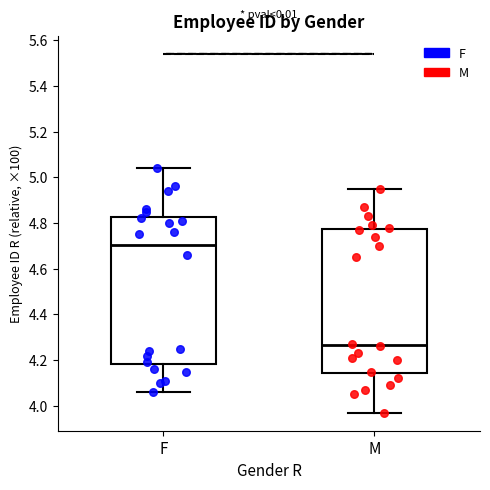

Reading left to right, read every box against the y-axis: the position of its median line, the range the box covers, and the ends of its whiskers. The values are not printed on the chart, so give them approximately, as read against the axis.

F: median 4.70, box 4.18 to 4.82, whiskers 4.06 to 5.04
M: median 4.26, box 4.14 to 4.78, whiskers 3.98 to 4.96